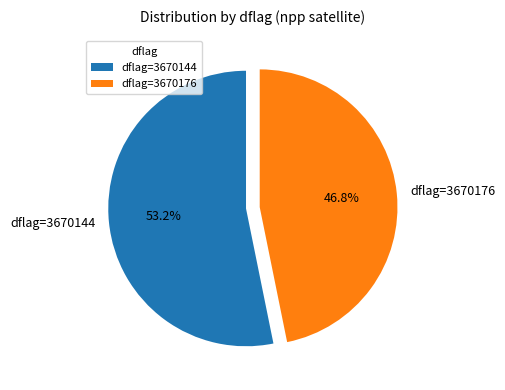

What is the smallest slice in the pie chart?

dflag=3670176